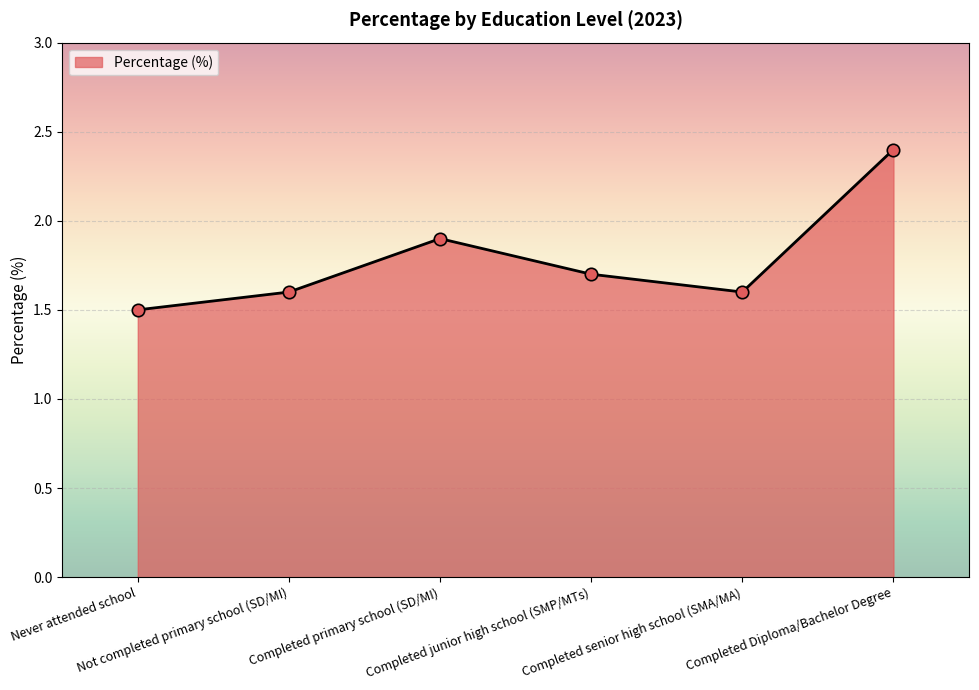

Which has a higher value, Completed Diploma/Bachelor Degree or Completed primary school (SD/MI)?

Completed Diploma/Bachelor Degree